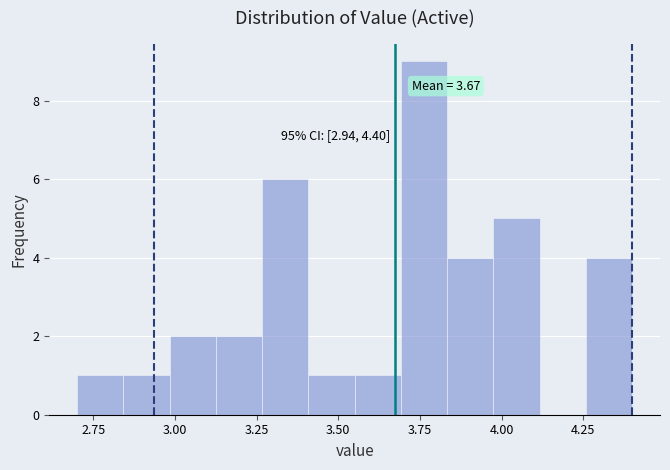

Read against the x-axis, roughly where is the centre of the tallest bar?

3.75